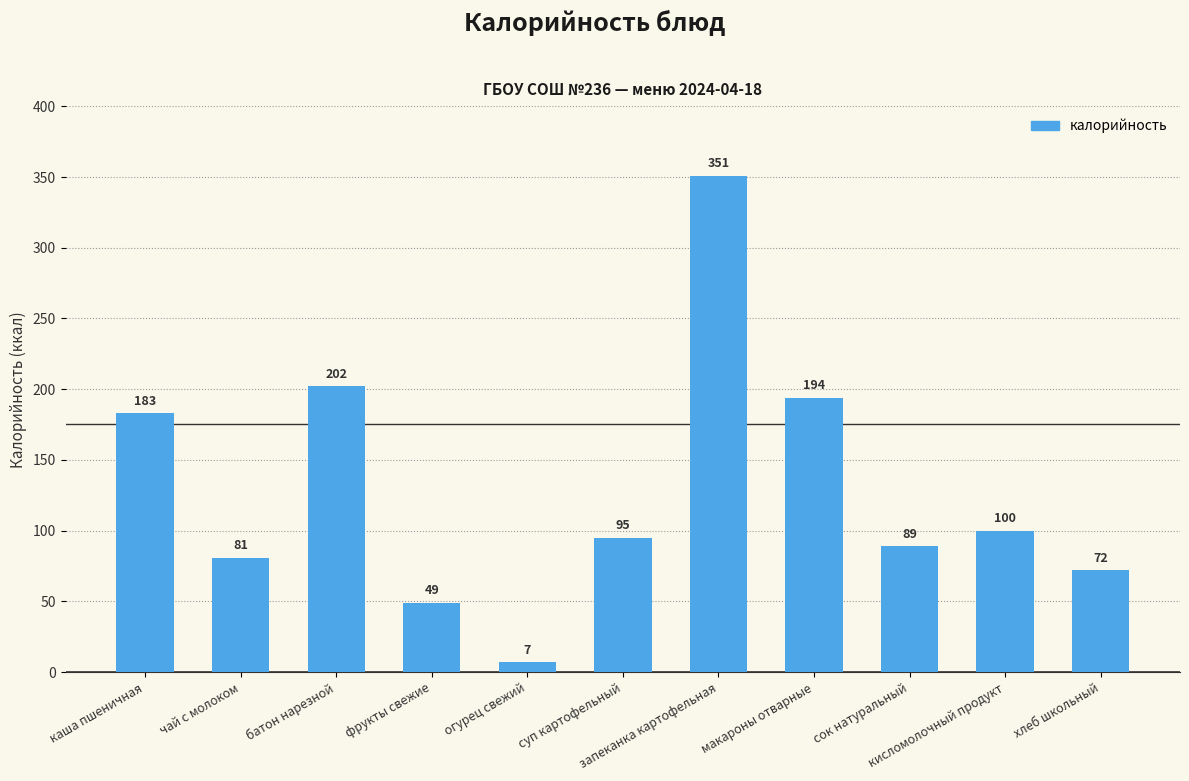

Read the value at чай с молоком.

81